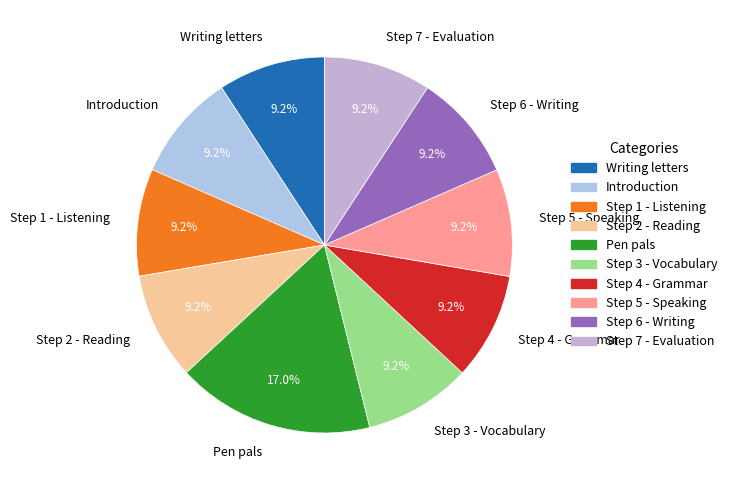

Count the number of slices in the pie.

10